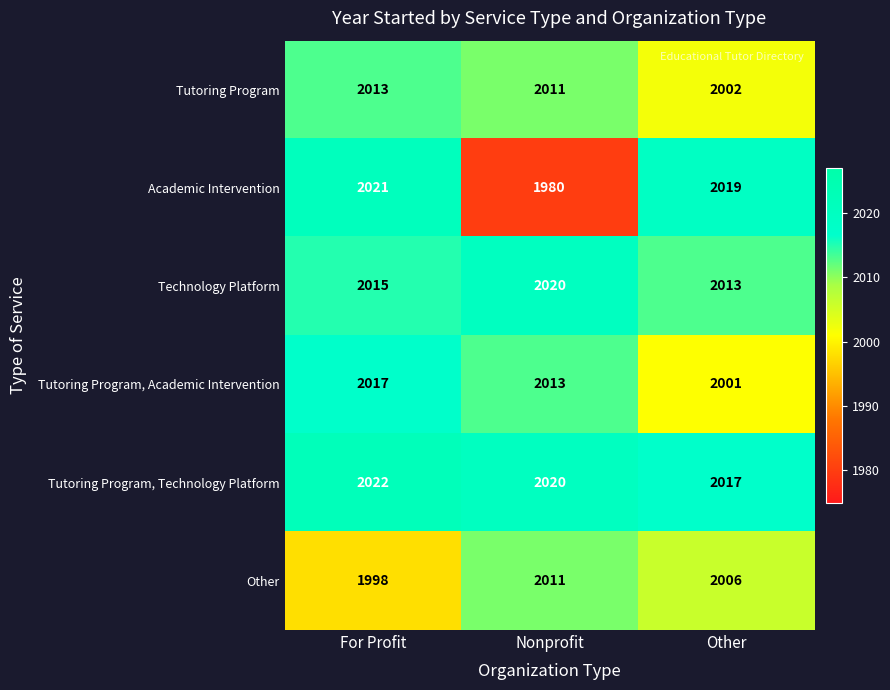

What is the difference between the maximum and minimum values in the Academic Intervention series?

41